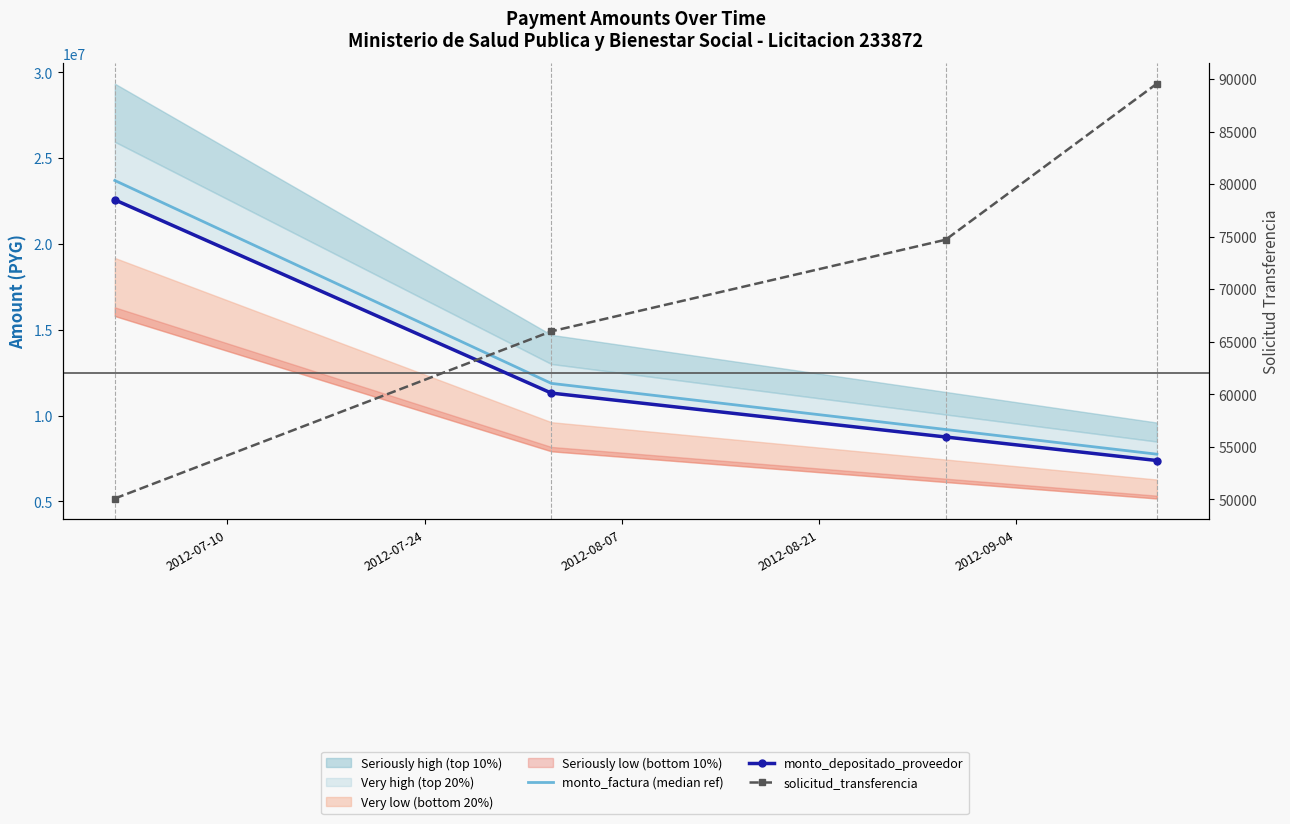

What is the sum of all solicitud_transferencia values?

280347.0